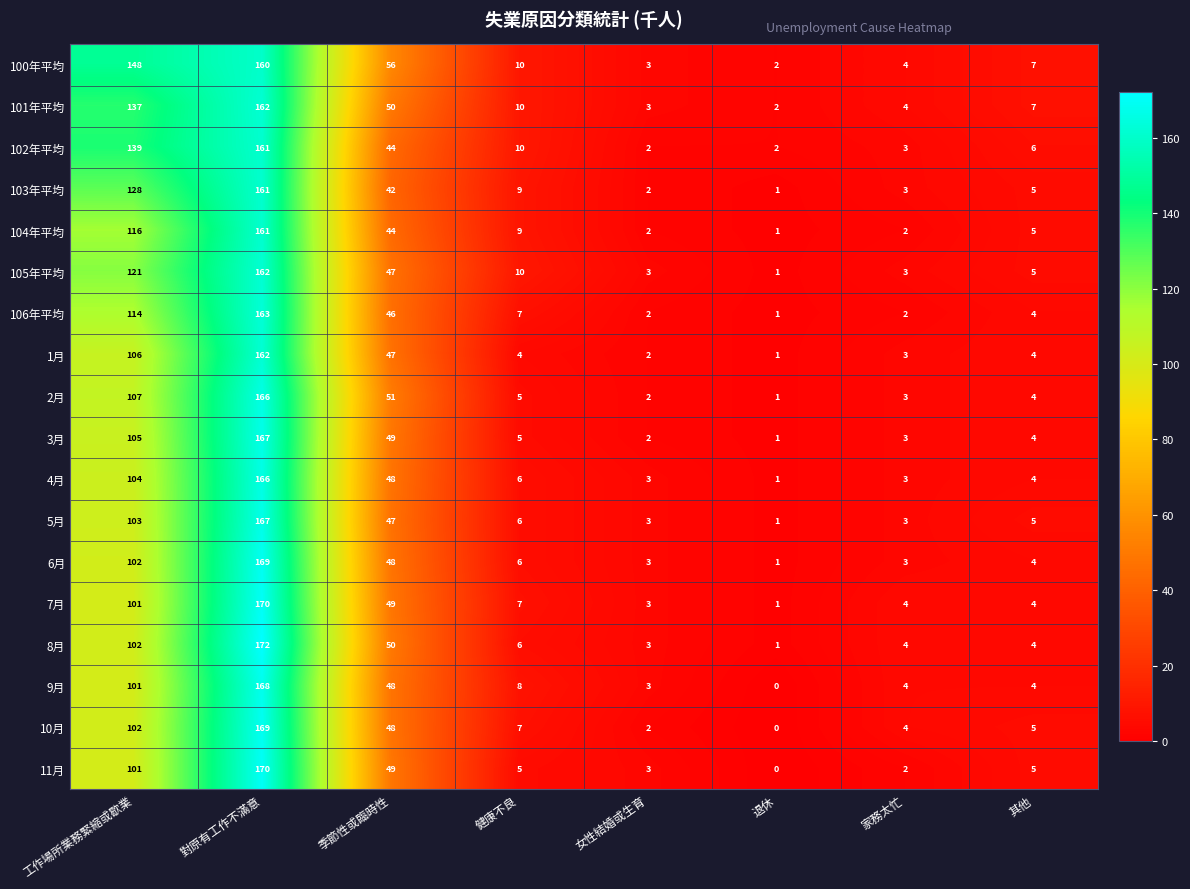

Is it true that 2月 equals 4 at 其他?

True